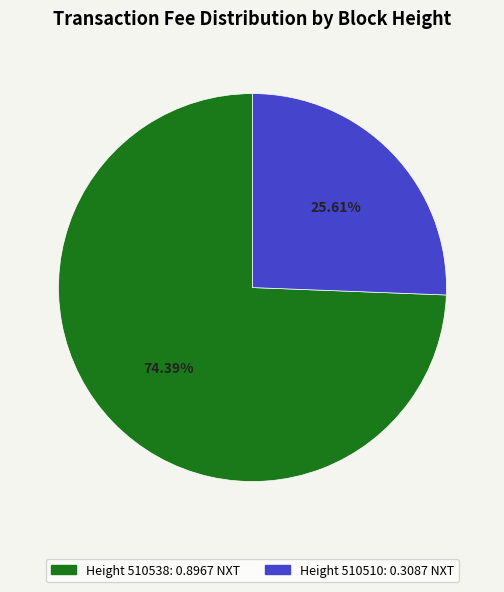

Is there a majority slice in this chart?

Yes